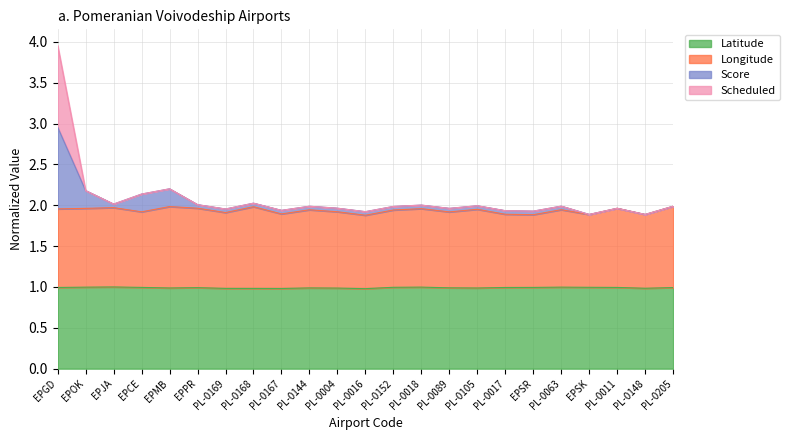

Reading left to right, extract all data points from this chart.

Latitude: 1.0	1.0	1.0	1.0	1.0	1.0	1.0	1.0	1.0	1.0	1.0	1.0	1.0	1.0	1.0	1.0	1.0	1.0	1.0	1.0	1.0	1.0	1.0
Longitude: 2.0	2.0	2.0	1.9	2.0	2.0	1.9	2.0	1.9	1.9	1.9	1.9	1.9	2.0	1.9	2.0	1.9	1.9	1.9	1.9	2.0	1.9	2.0
Score: 3.0	2.2	2.0	2.1	2.2	2.0	2.0	2.0	1.9	2.0	2.0	1.9	2.0	2.0	2.0	2.0	1.9	1.9	2.0	1.9	2.0	1.9	2.0
Scheduled: 4.0	2.2	2.0	2.1	2.2	2.0	2.0	2.0	1.9	2.0	2.0	1.9	2.0	2.0	2.0	2.0	1.9	1.9	2.0	1.9	2.0	1.9	2.0